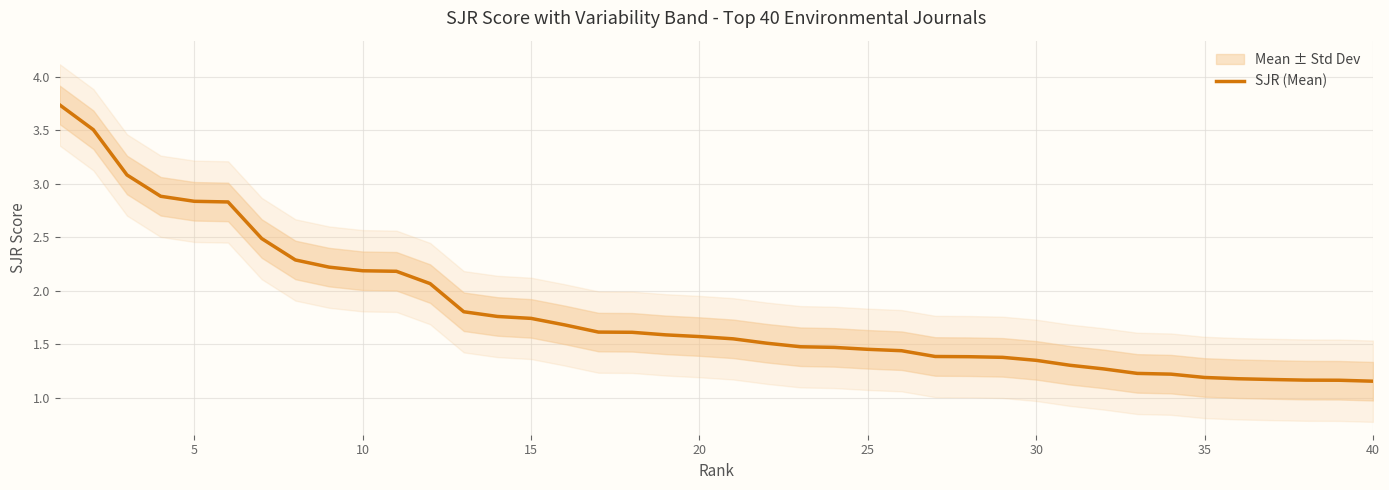

True or false: SJR (Mean) has a value of 0.9 at 20.

False